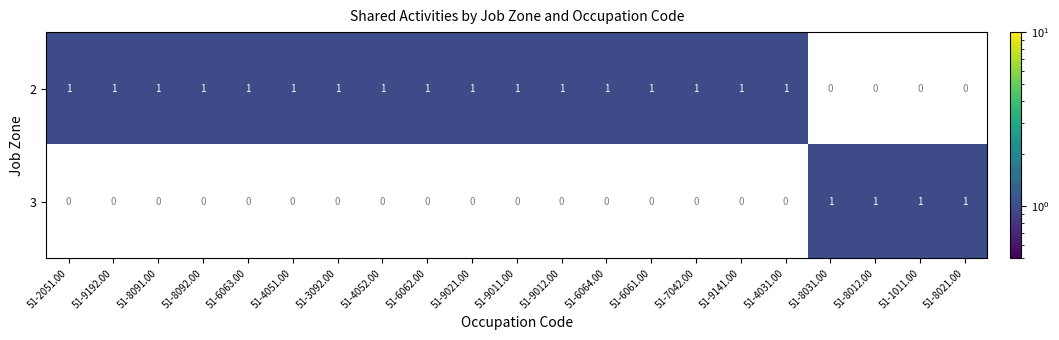

What is the difference between the highest and lowest values at 51-4031.00?

1